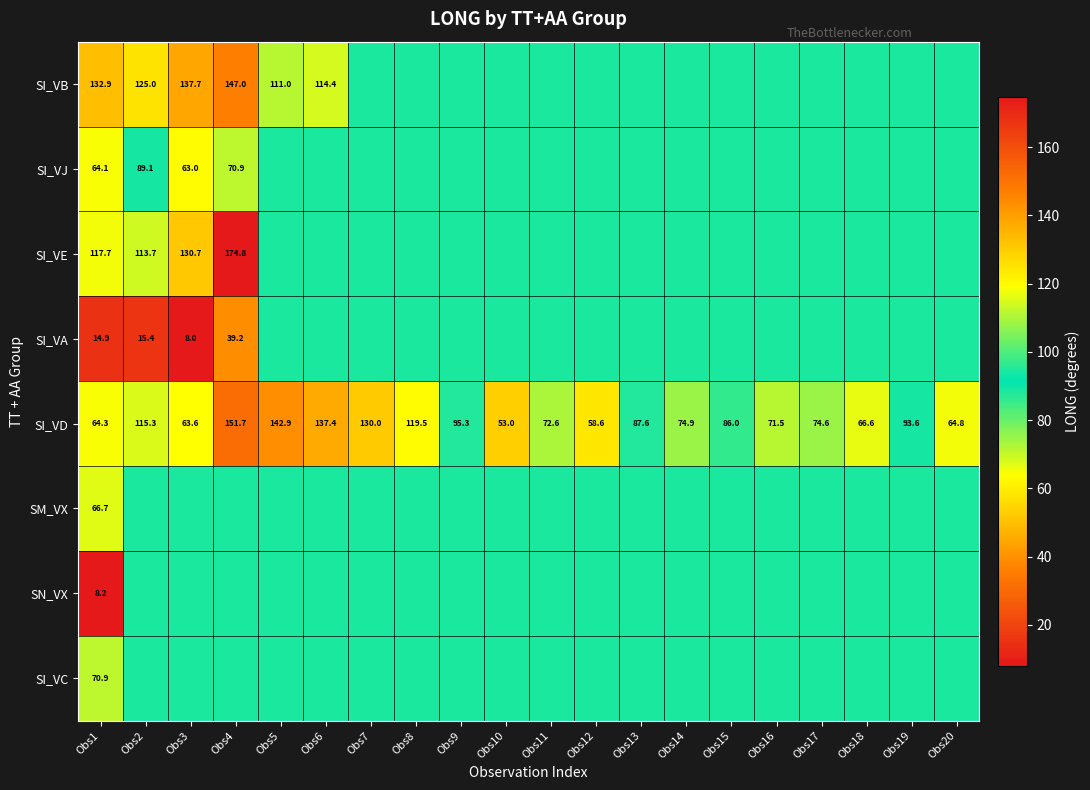

At Obs1, list the series in order from largest to smallest.

SI_VB, SI_VE, SI_VC, SM_VX, SI_VD, SI_VJ, SI_VA, SN_VX